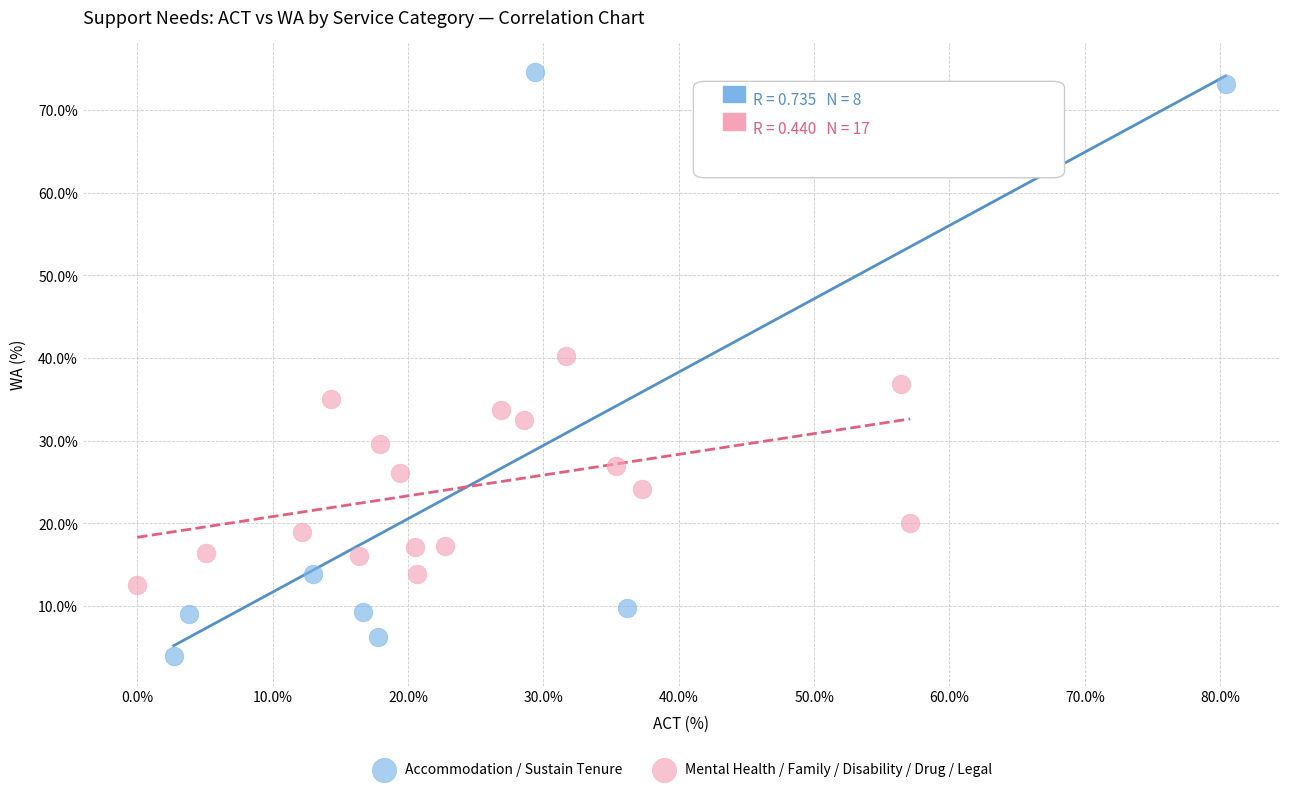

Which series has the widest spread of Y values?

Accommodation / Sustain Tenure